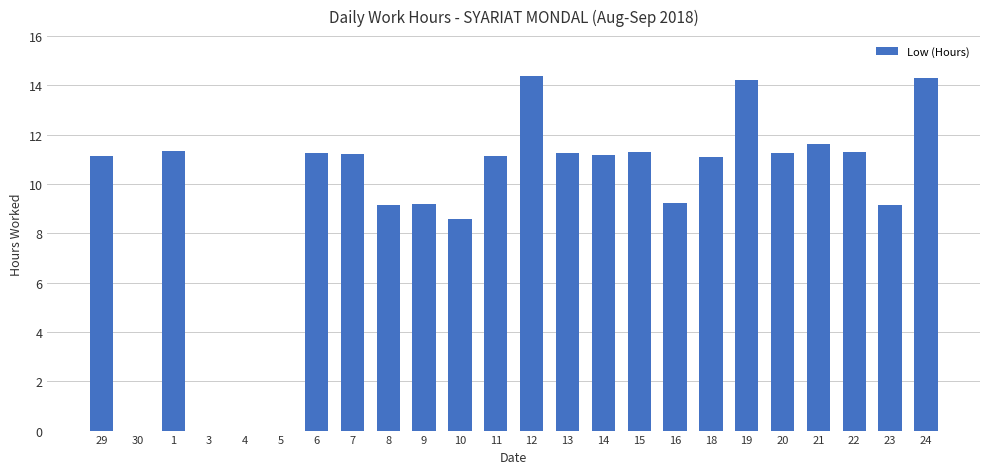

Between 7 and 16, which is larger?

7